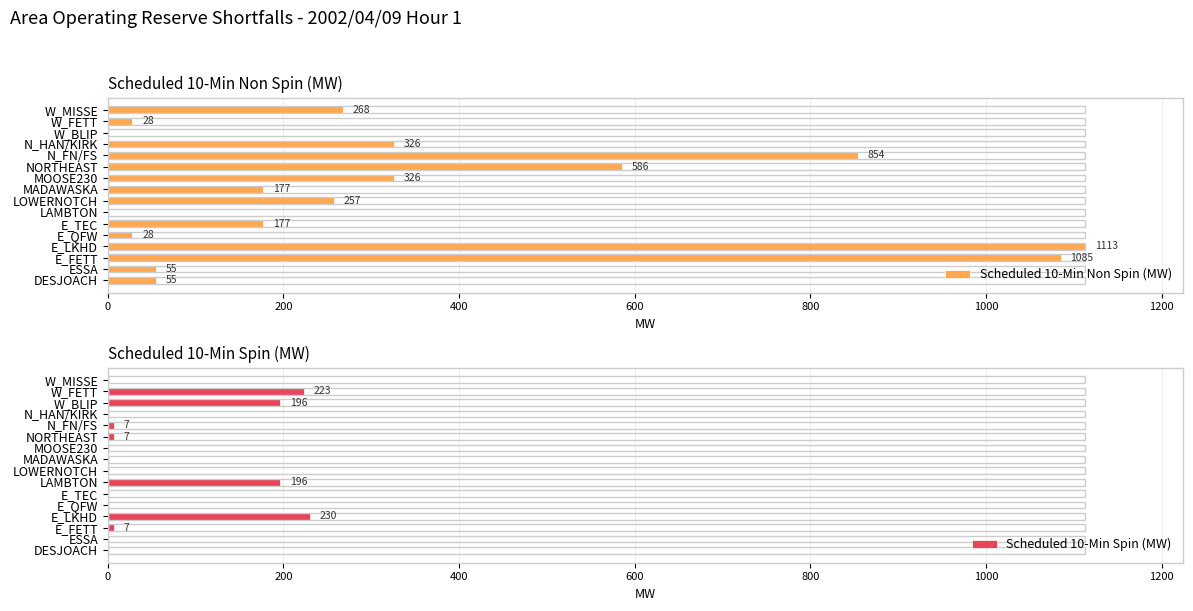

What is the maximum value shown in the chart?

1113